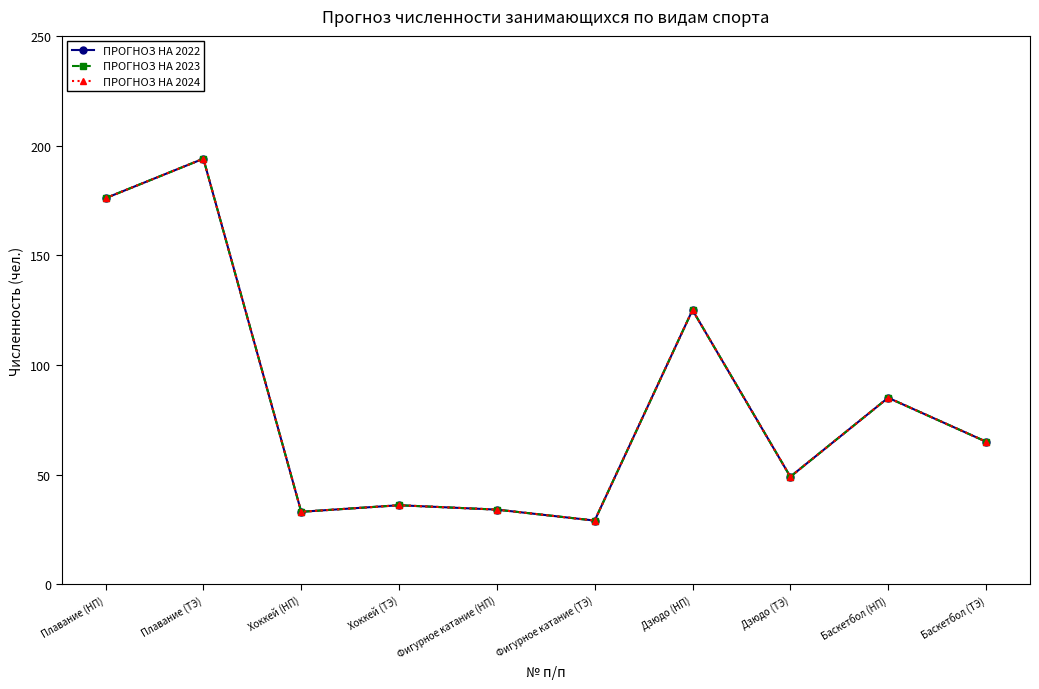

Which series changed the most between Плавание (ТЭ) and Дзюдо (ТЭ)?

ПРОГНОЗ НА 2022